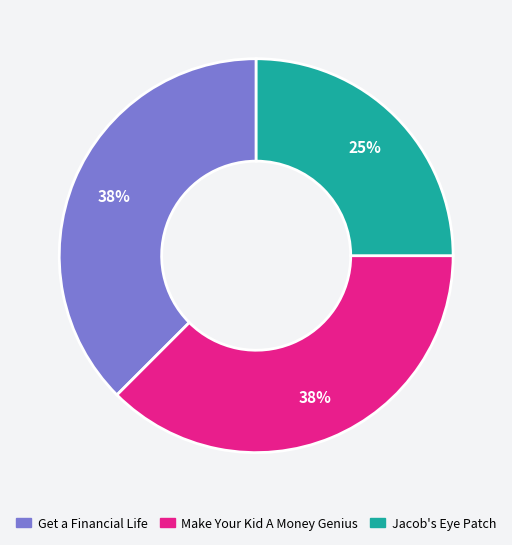

To the nearest percent, what portion does Jacob's Eye Patch represent?

25%